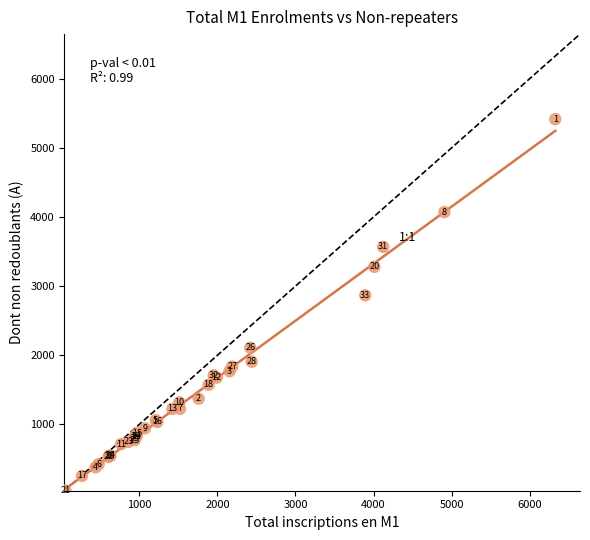

What Y value in the scatter plot is closest to 2730?

2868